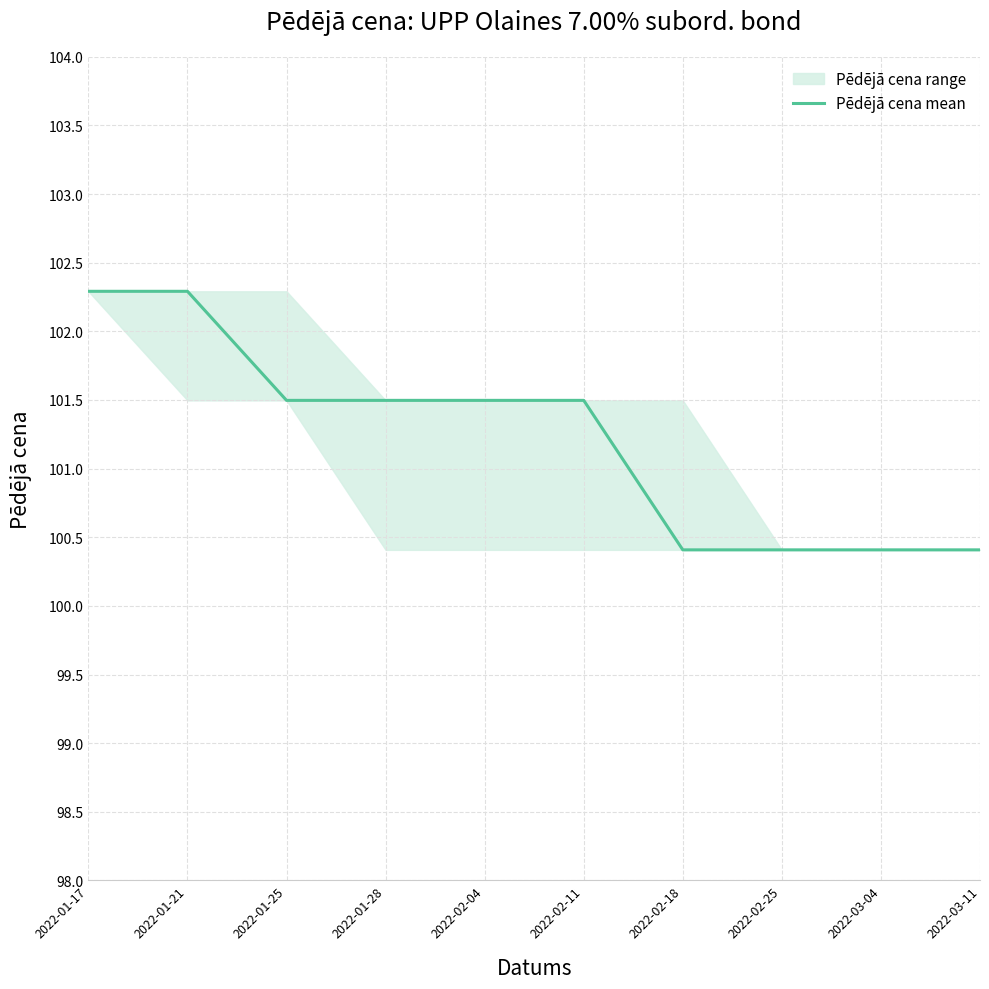

What is the ratio of the value at 2022-02-25 to the value at 2022-02-18?

1.0